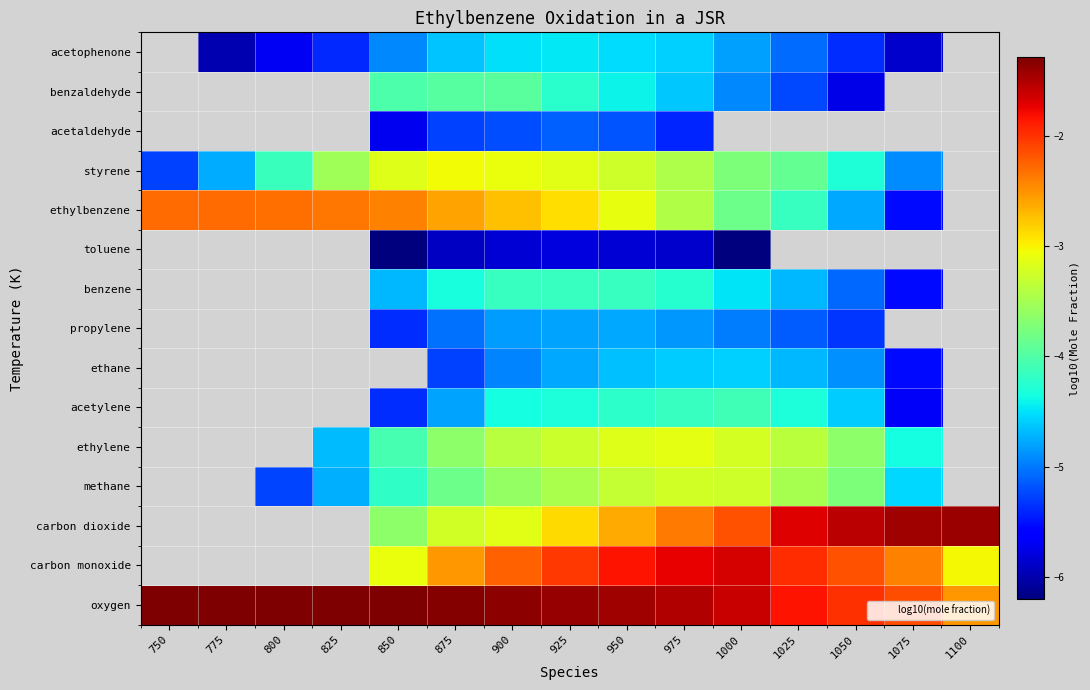

Which has a higher value, 1000 or 900?

900